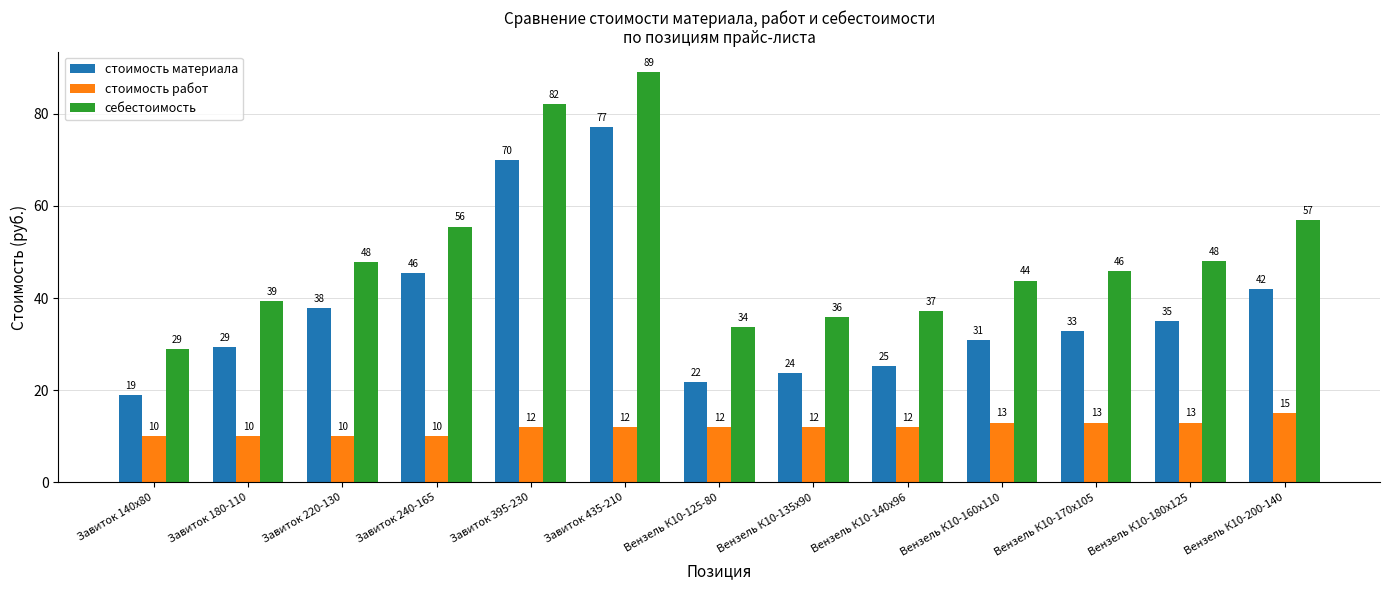

At which category does the chart reach its peak across all series?

Завиток 435-210